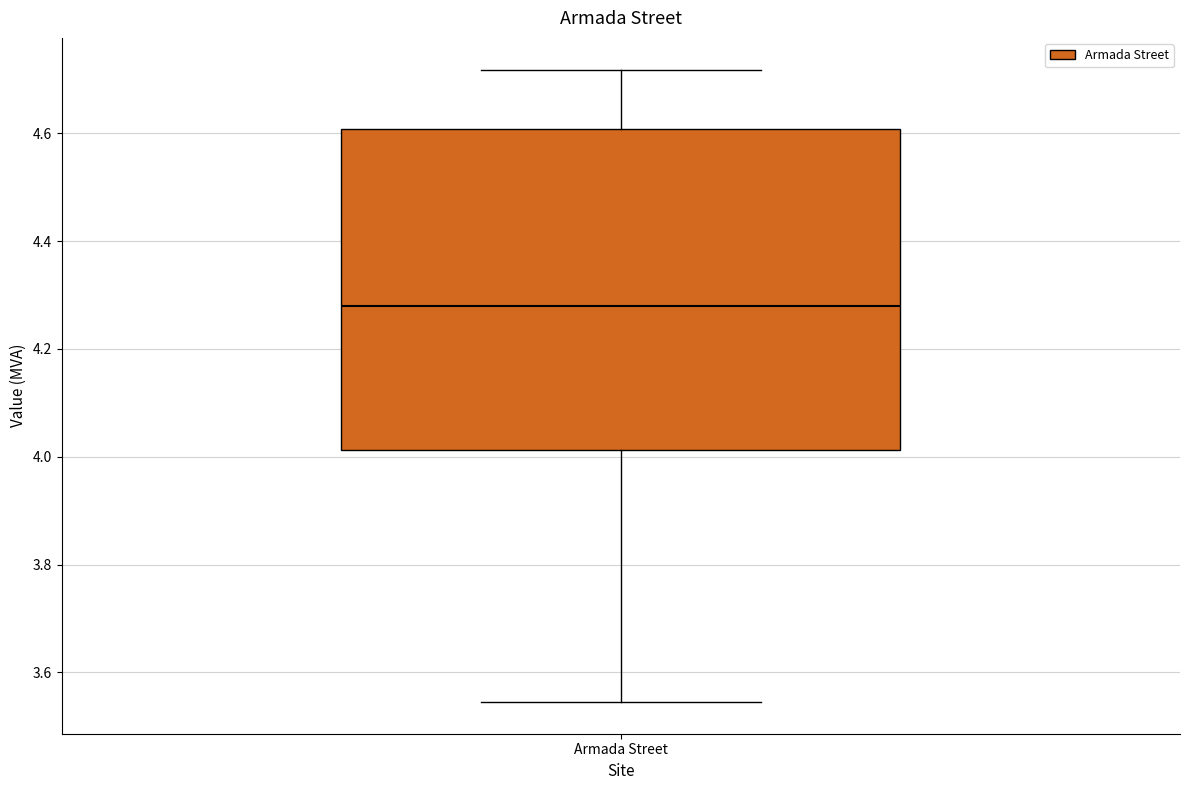

Where does the lower whisker of the box for Armada Street end on the y-axis? The values are not printed on the chart, so give them approximately, as read against the axis.

3.54